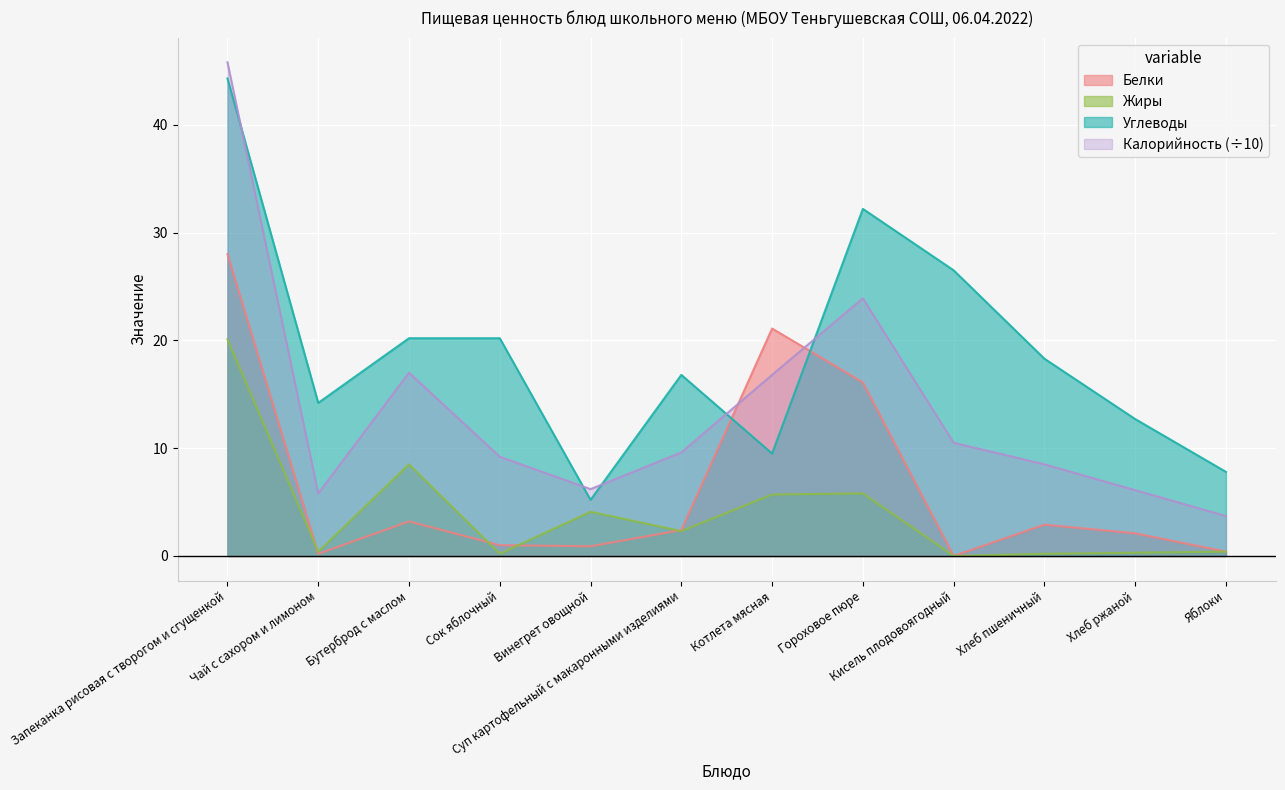

True or false: Жиры and Углеводы intersect in this chart.

False